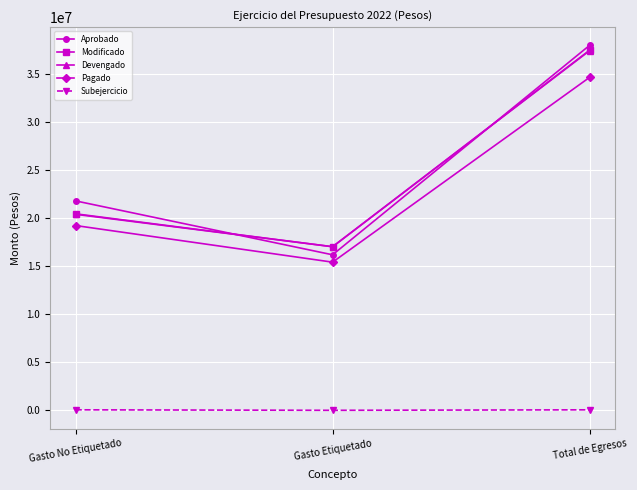

What is the sum of the Subejercicio values at Total de Egresos and Gasto Etiquetado?

51617